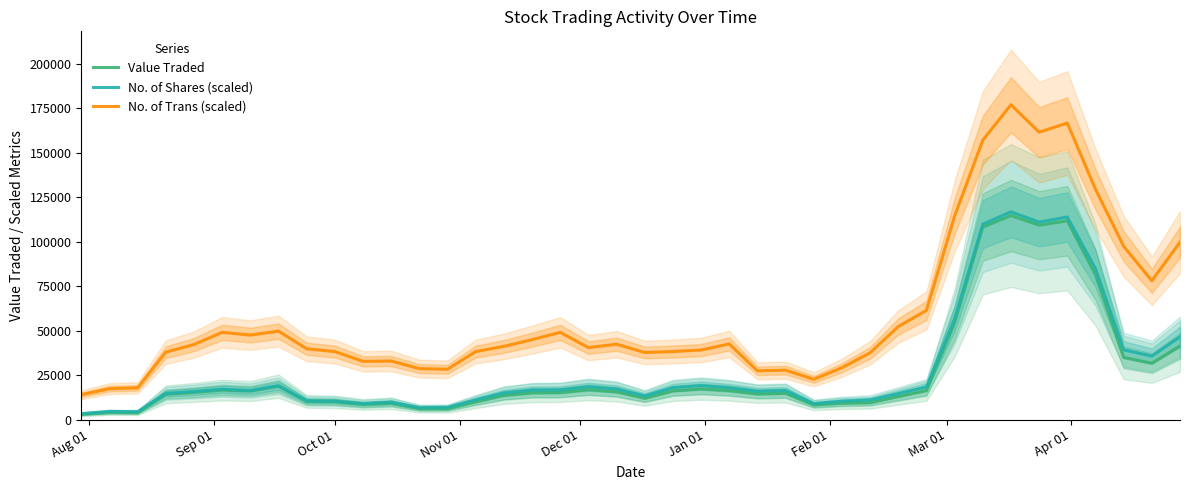

True or false: Value Traded and No. of Trans (scaled) cross at least once.

False